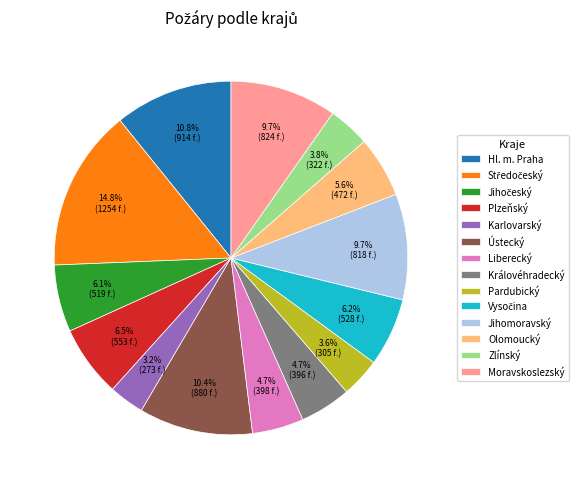

Is it true that Pardubický is 4% of the pie?

True